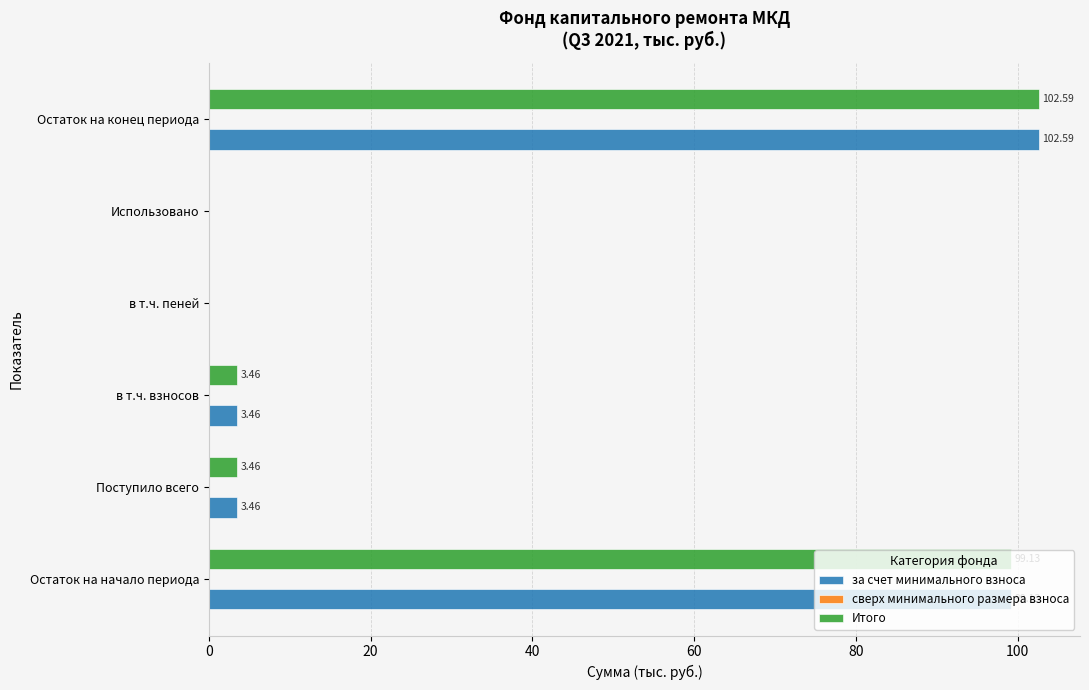

Is the value of Итого at в т.ч. взносов greater than the value of за счет минимального взноса at Остаток на начало периода?

No